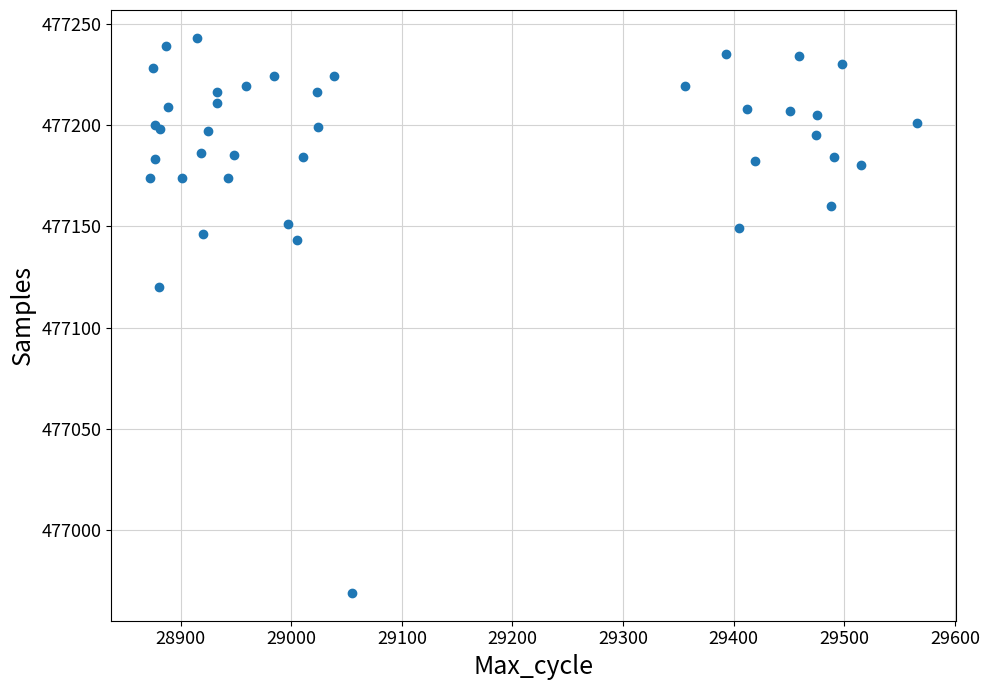

What Y value in the scatter plot is closest to 477106?

477120